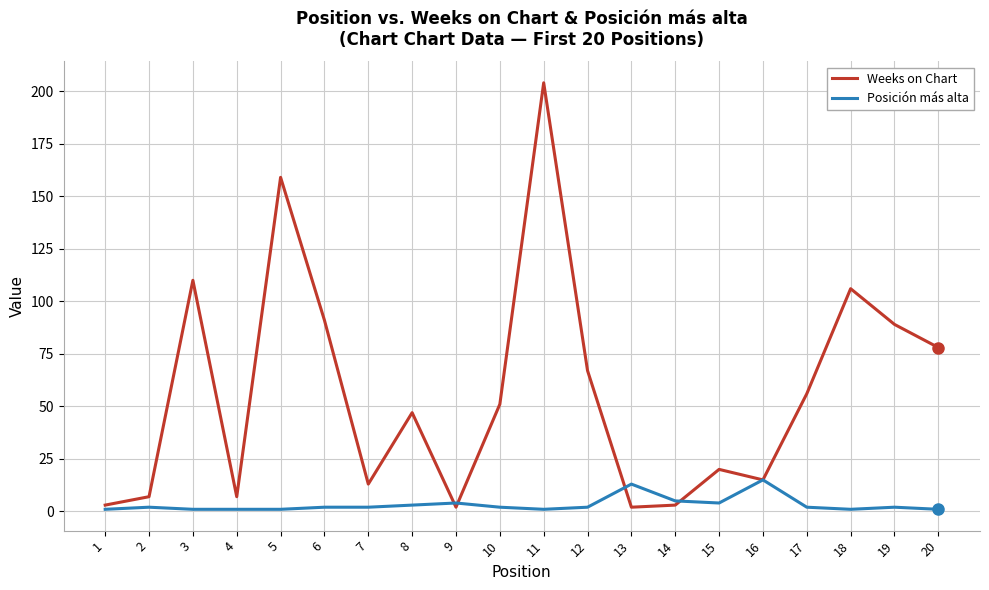

At which category does the chart reach its peak across all series?

11